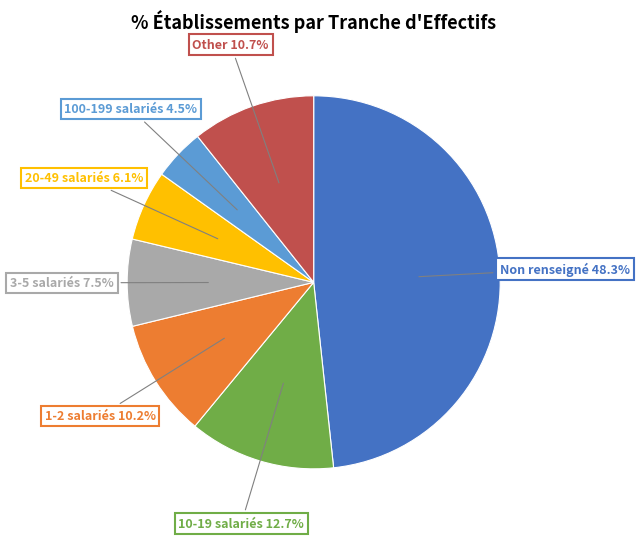

Count the number of slices in the pie.

7